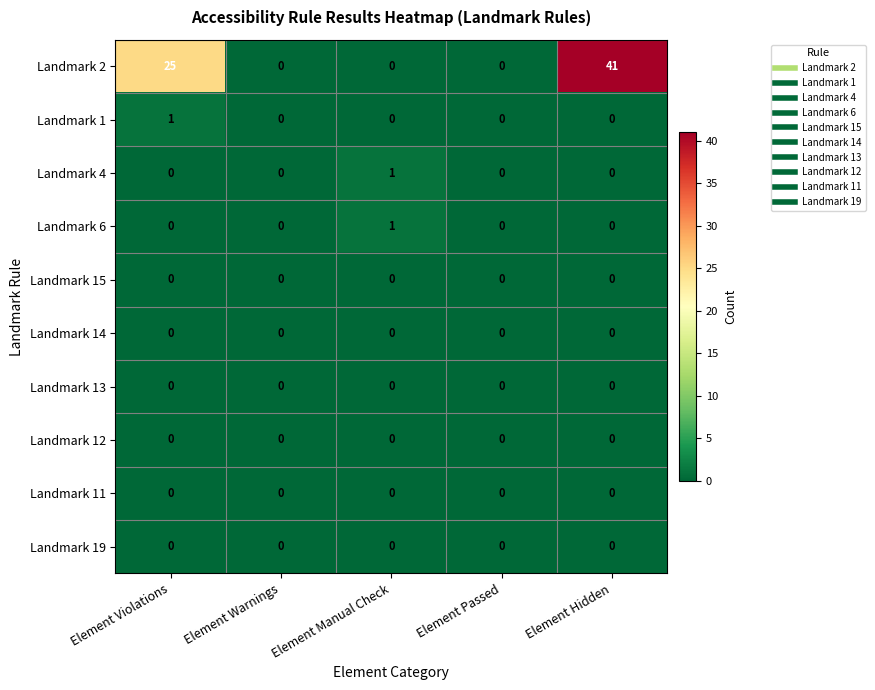

What is the maximum value shown in the chart?

41